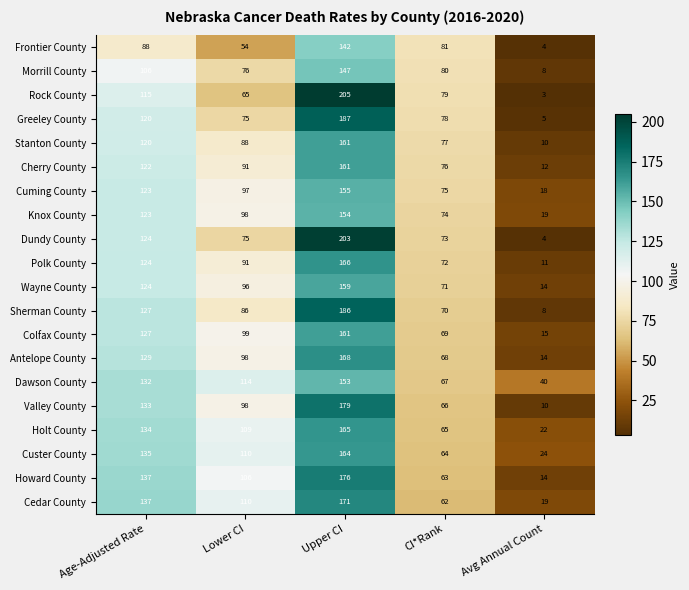

What is the sum of all Sherman County values?

477